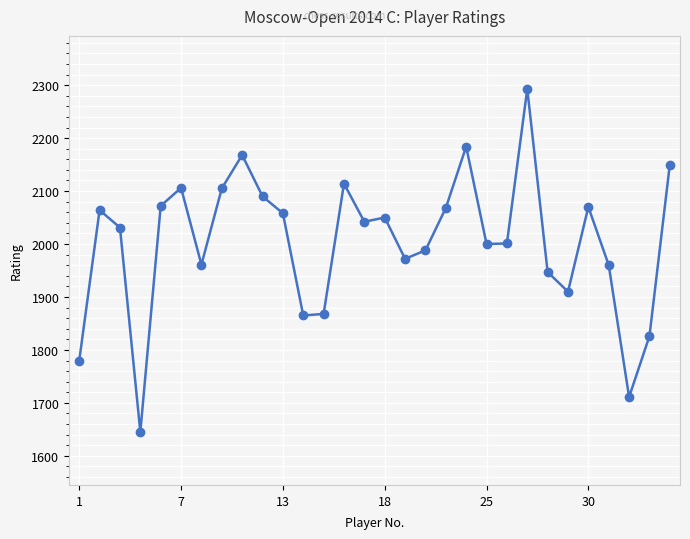

True or false: there are more than 0 points higher than both neighbors.

True